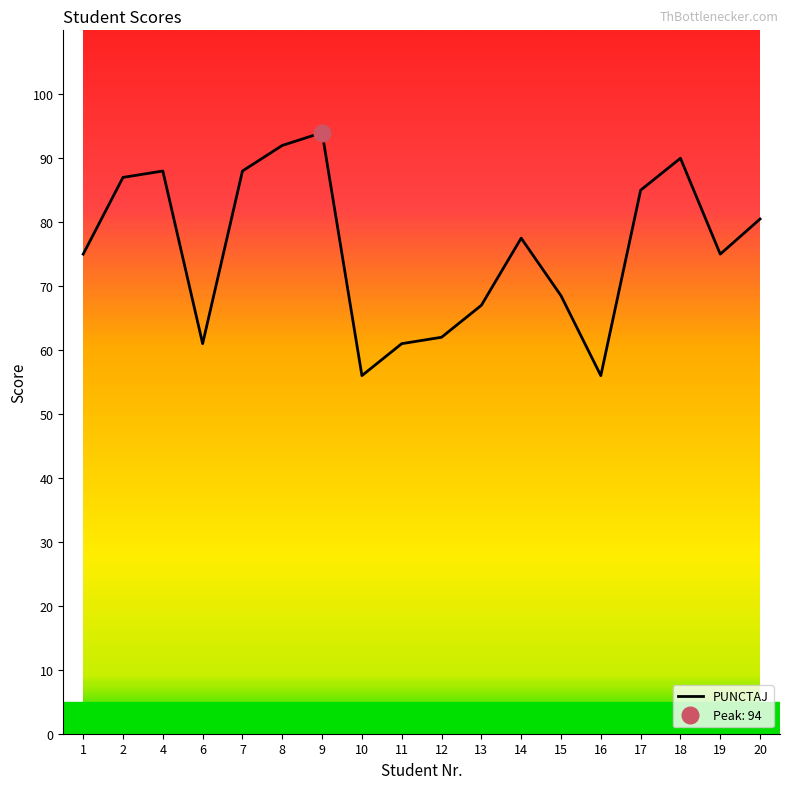

What is the smallest value displayed?

56.0